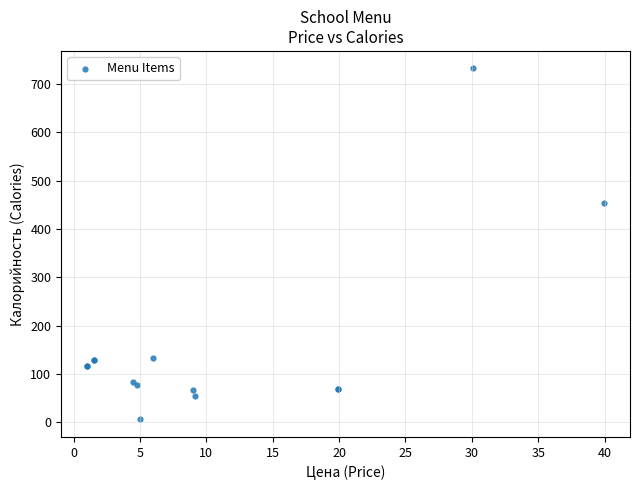

What Y value in the scatter plot is closest to 369?

454.0